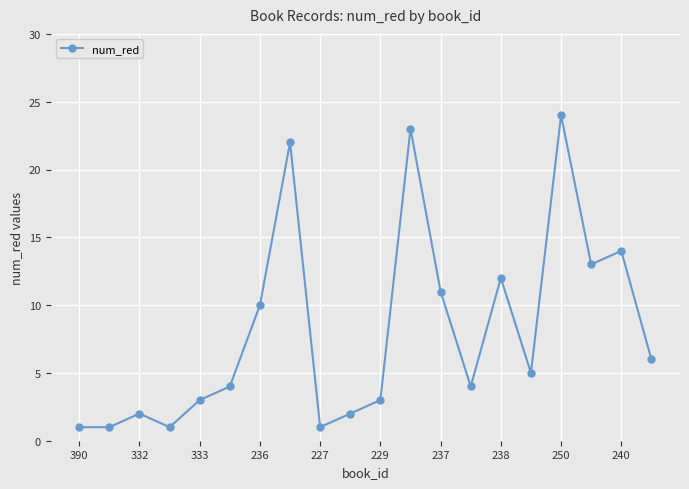

How many data points are less than 5?

10